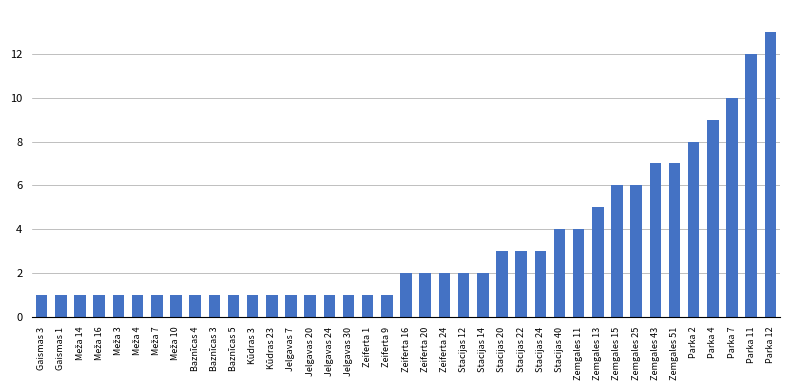

What is the greatest value displayed?

13